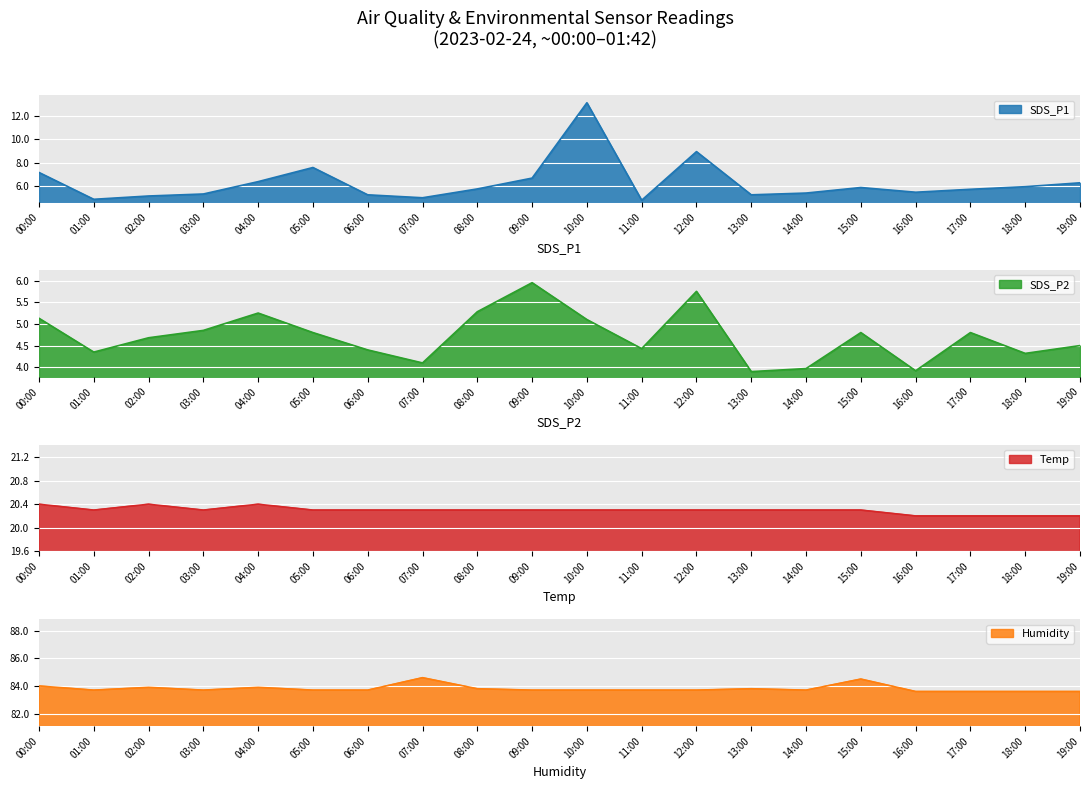

True or false: Humidity and SDS_P2 intersect in this chart.

False